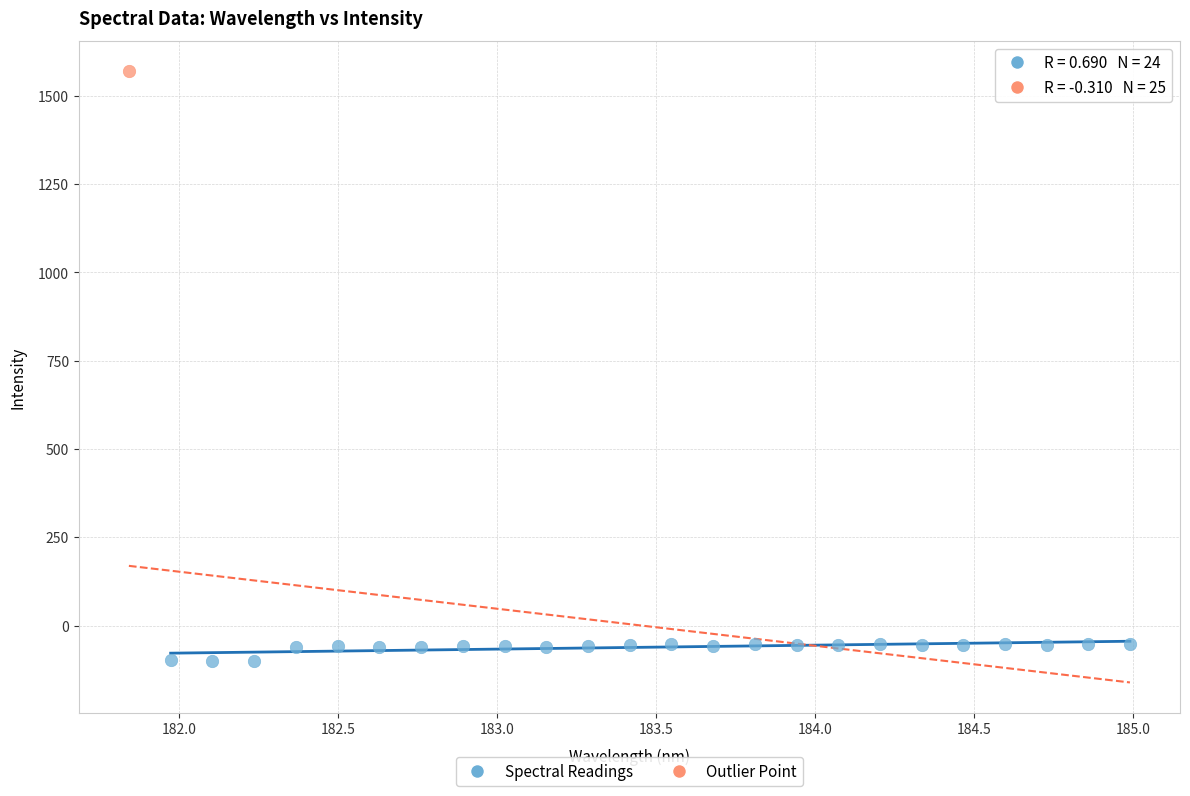

What are all the series names shown in the legend?

Spectral Readings, Outlier Point